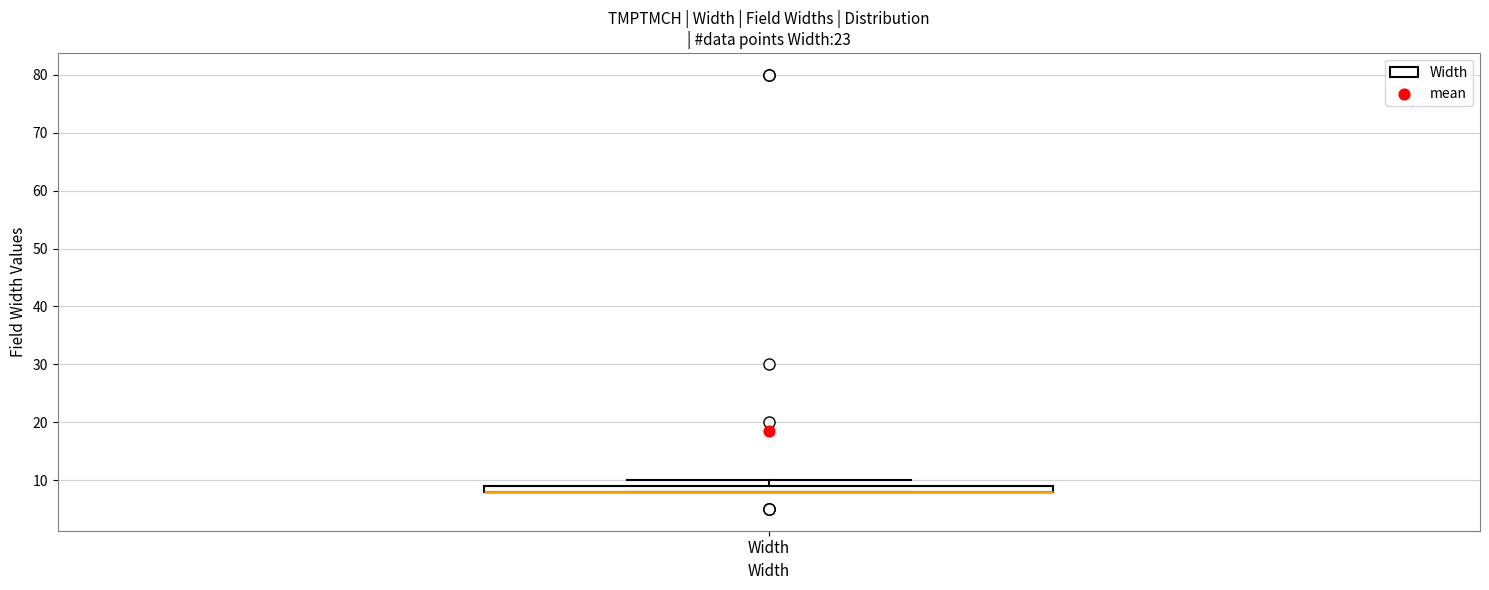

Where is the upper edge of the box for Width on the y-axis? The values are not printed on the chart, so give them approximately, as read against the axis.

9